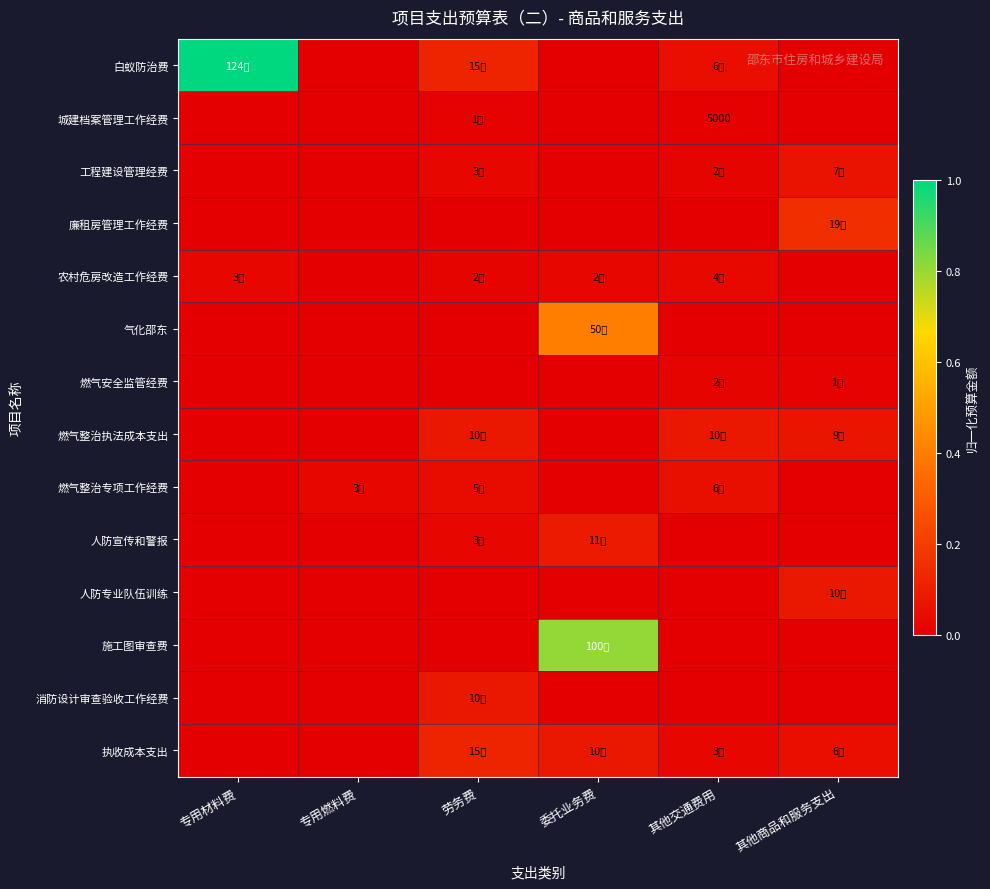

At how many categories does at least one series exceed 0?

6